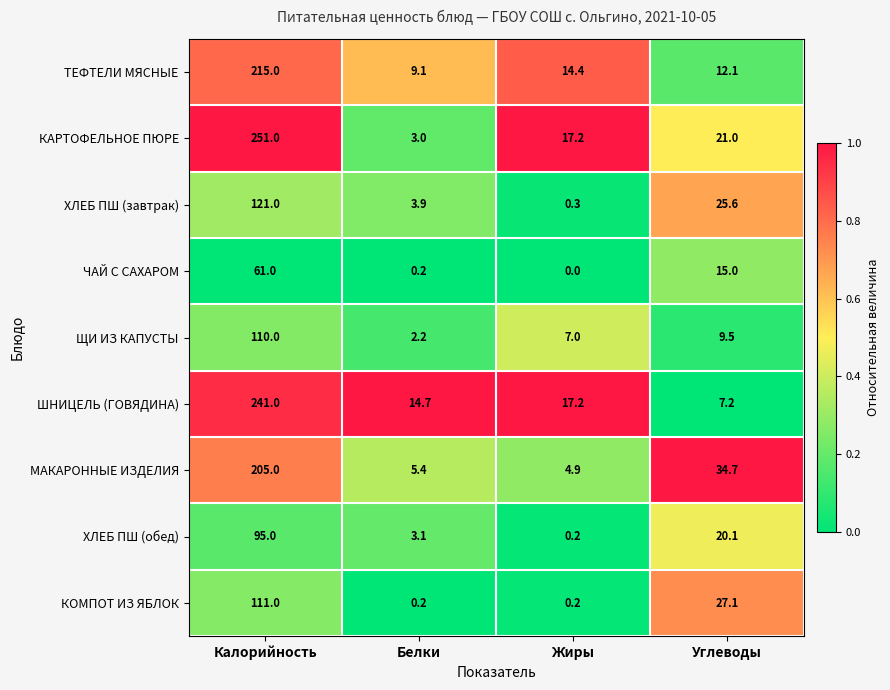

What is the sum of all ШНИЦЕЛЬ (ГОВЯДИНА) values?

280.1